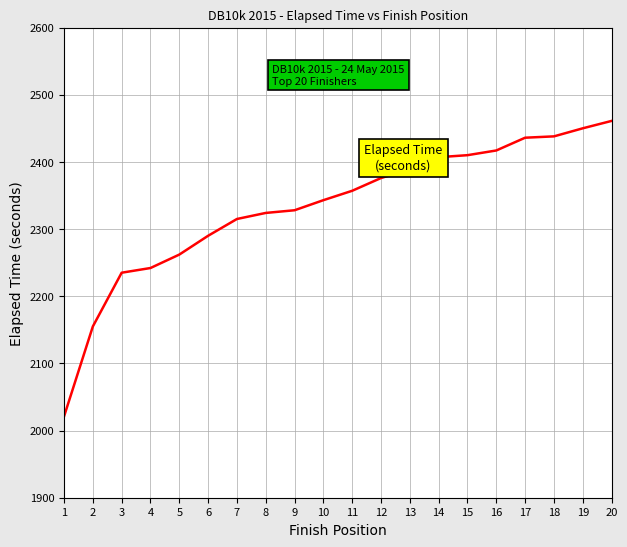

What is the difference between the maximum and minimum values?

440